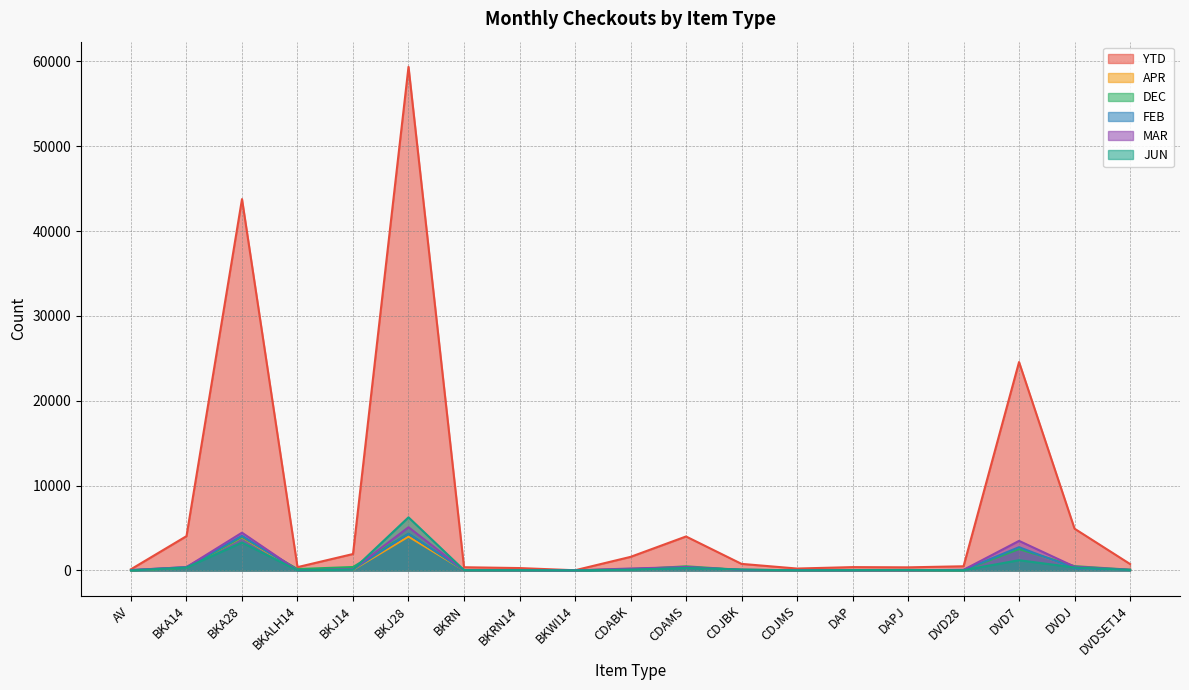

Is the value of APR at CDABK greater than the value of FEB at BKJ14?

Yes